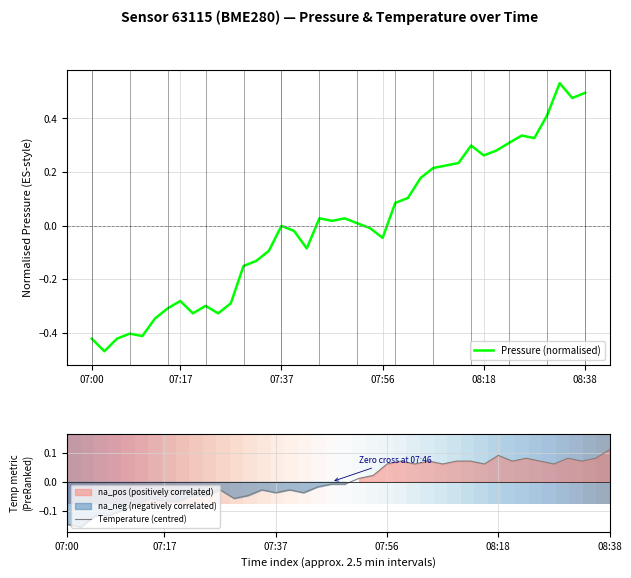

At which label does Temperature (centred) reach its peak?

08:38